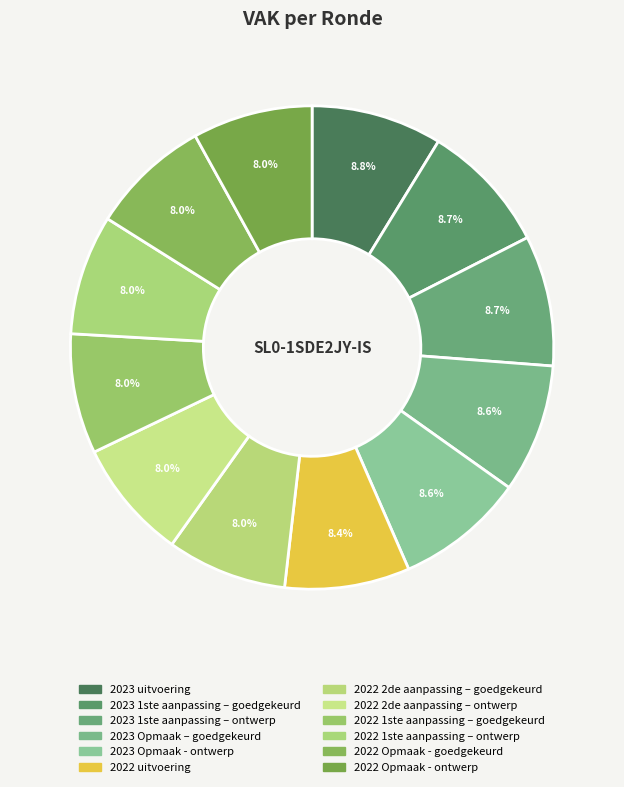

What is the total percentage of 2023 Opmaak – goedgekeurd and 2022 Opmaak - ontwerp?

16.6%